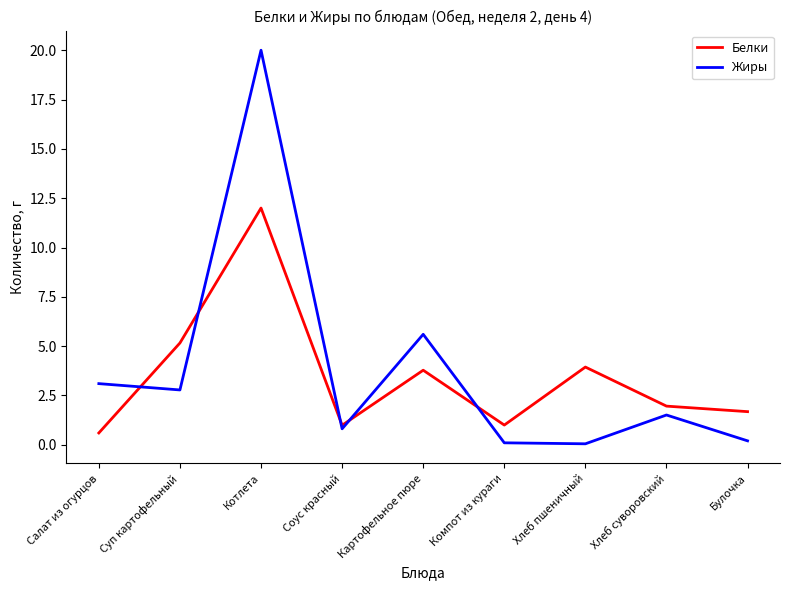

Rank the series by their average value, from lowest to highest.

Белки, Жиры